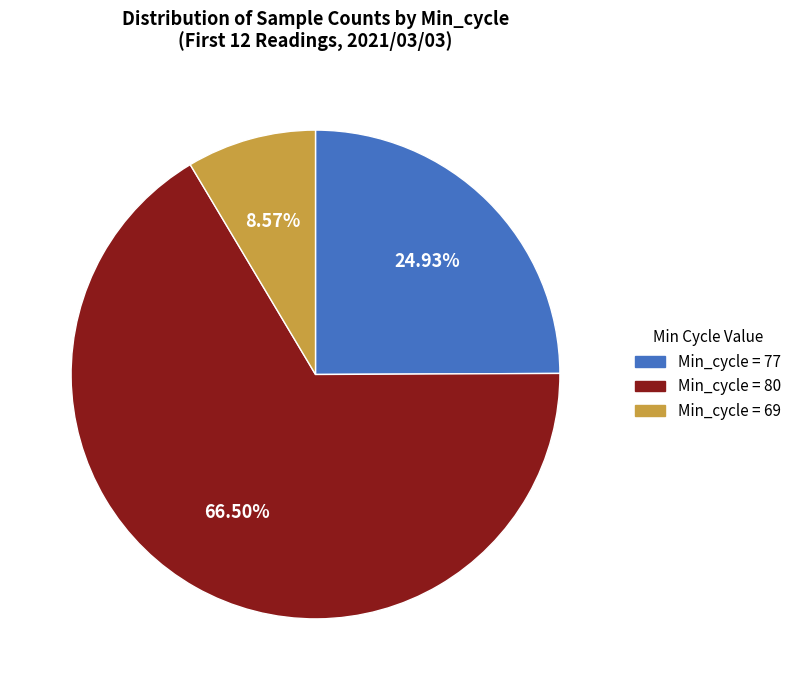

Combined, do Min_cycle = 77 and Min_cycle = 80 account for over 50%?

Yes